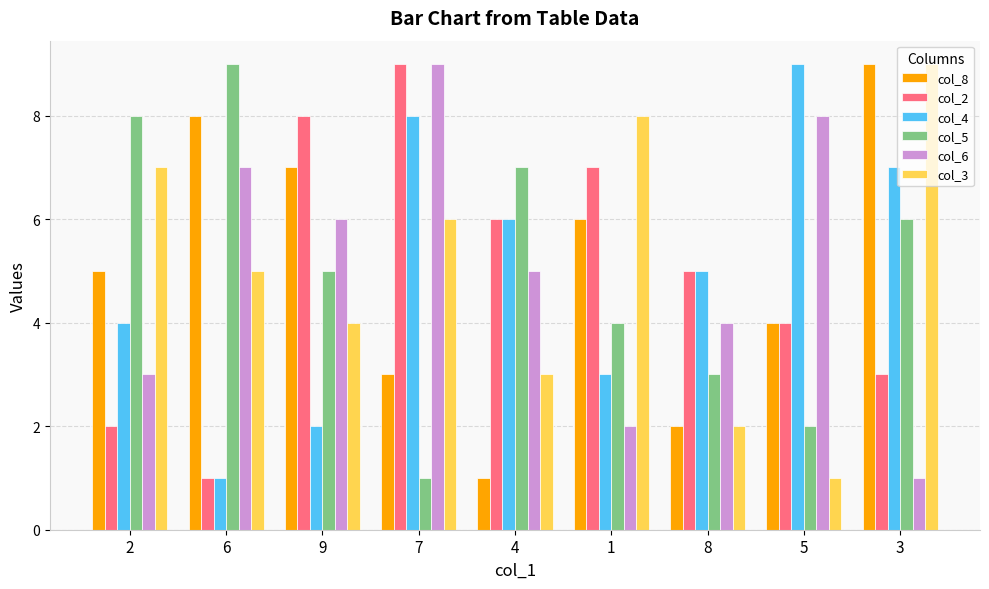

How many groups of bars are there?

9